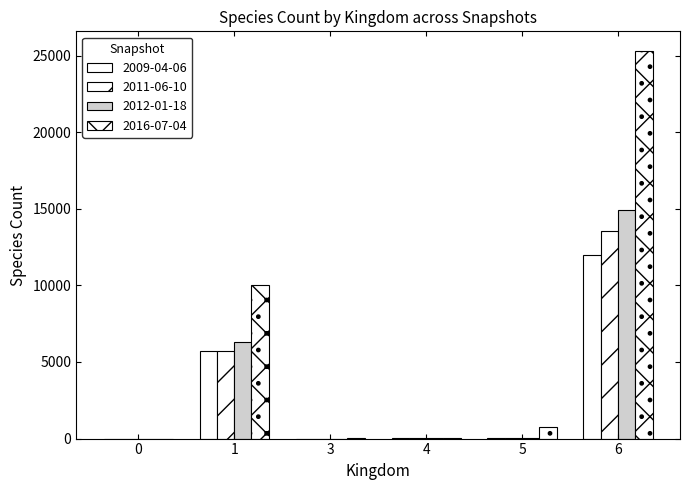

Does the chart contain stacked bars?

No